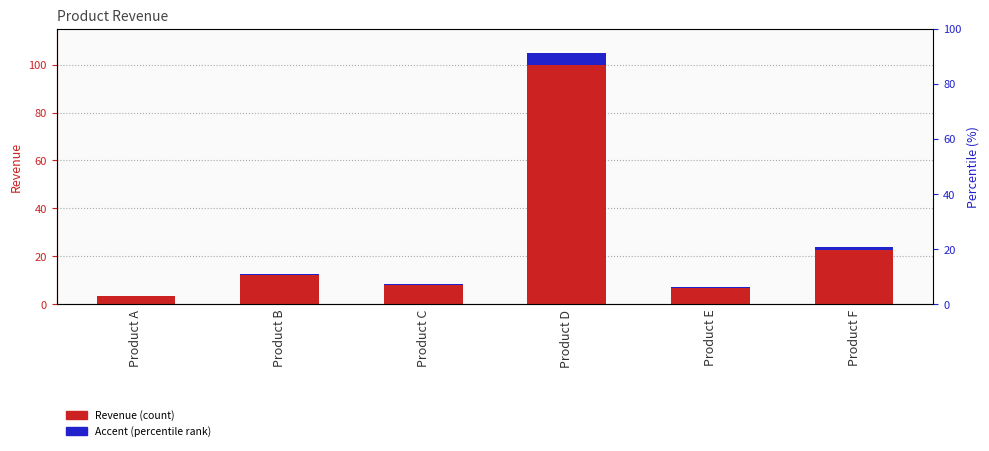

Which series changed the most between Product D and Product F?

Revenue